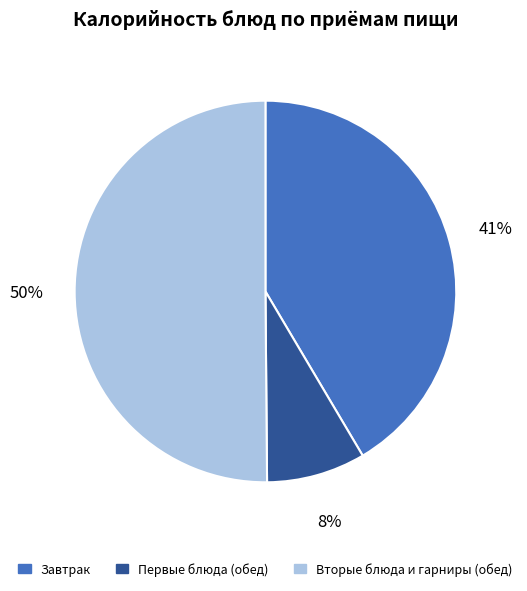

To the nearest percent, what is the average slice percentage?

33%